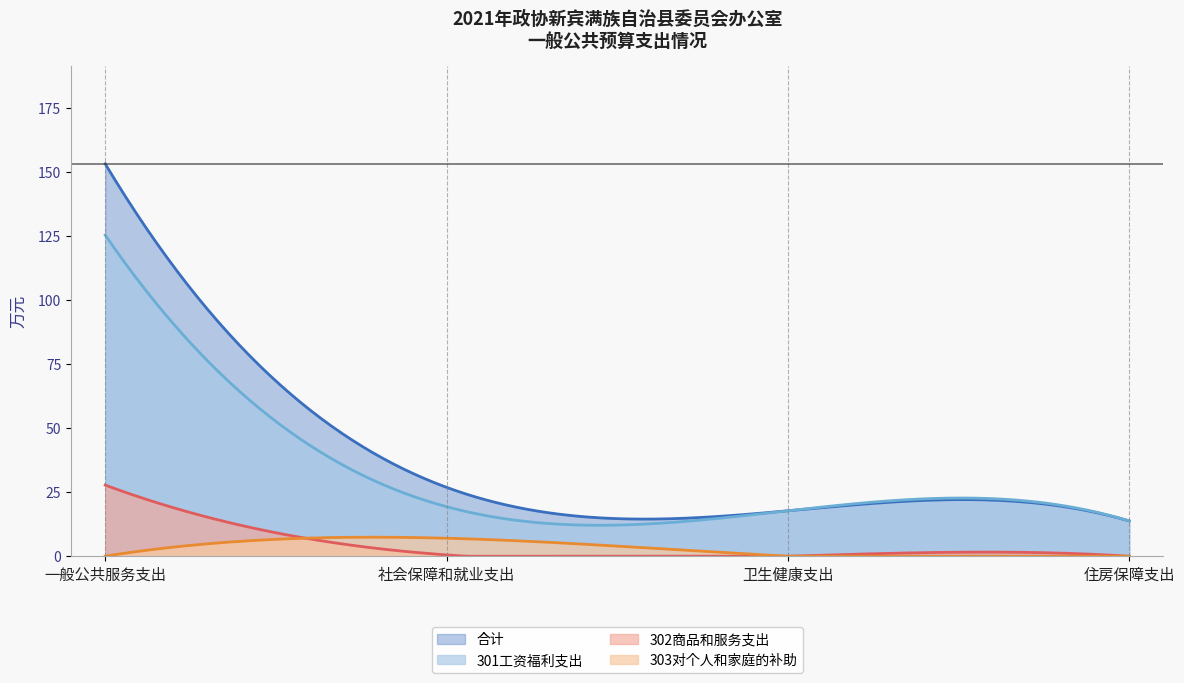

True or false: 302商品和服务支出 and 301工资福利支出 cross at least once.

False